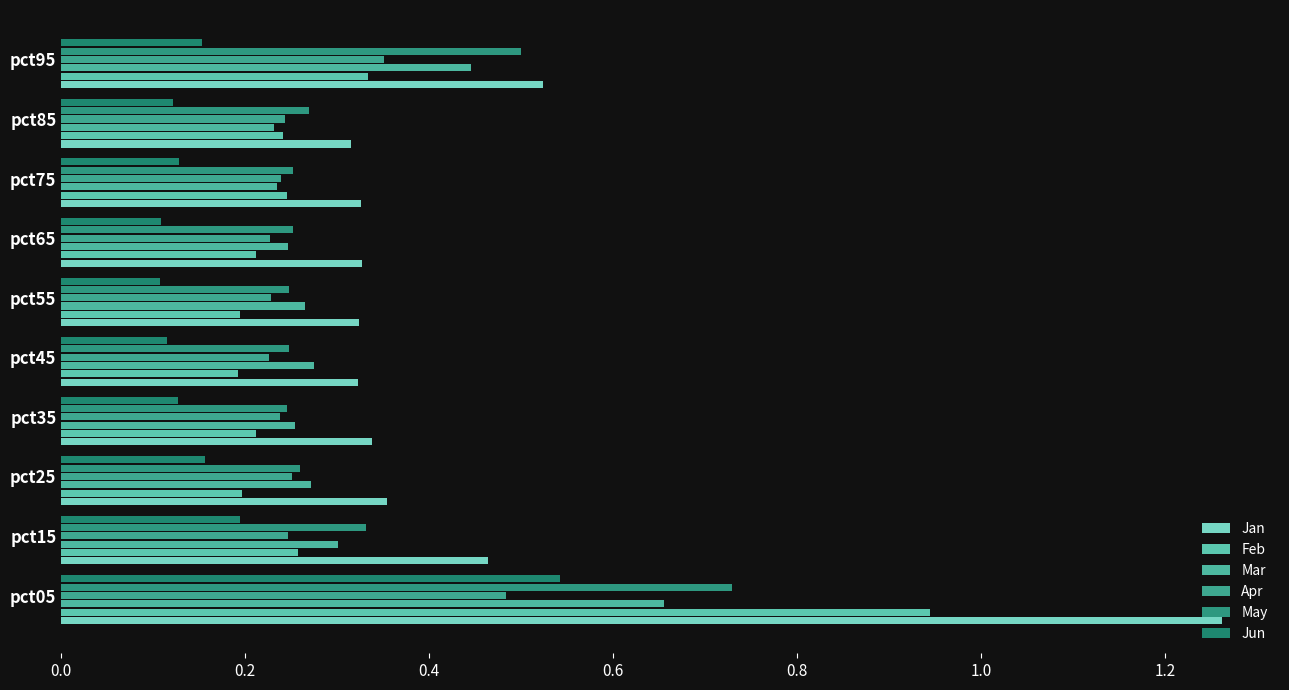

Count the number of categories in the chart.

10